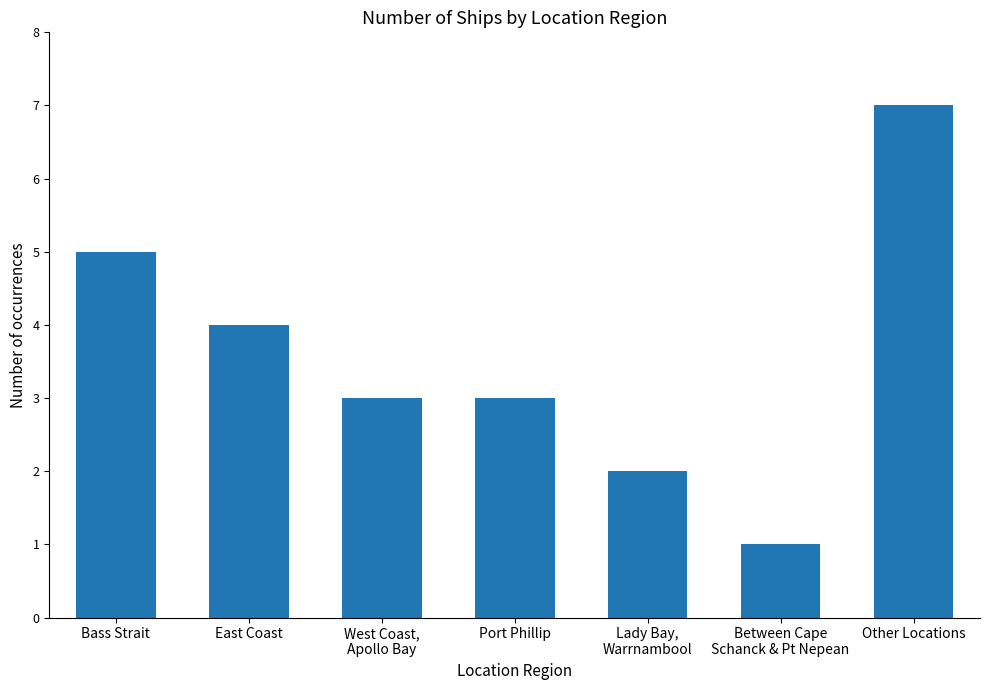

What position from the right is Between Cape
Schanck & Pt Nepean?

2